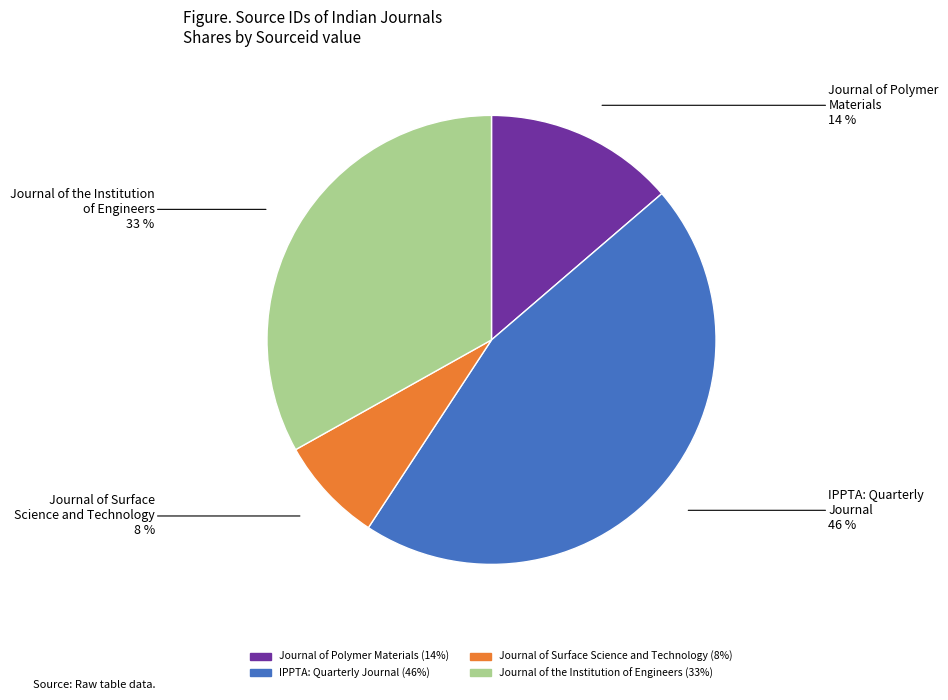

What is the ratio of the value at Journal of Polymer Materials to the value at IPPTA: Quarterly Journal?

0.3